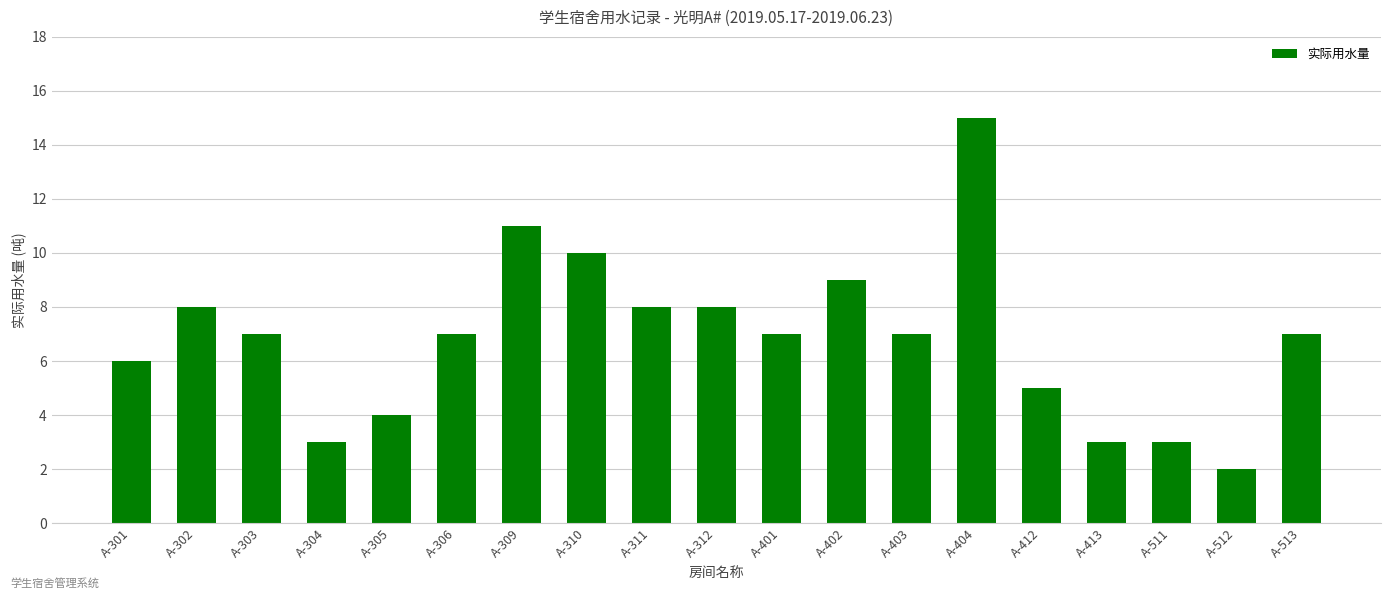

Reading left to right, extract all data points from this chart.

6	8	7	3	4	7	11	10	8	8	7	9	7	15	5	3	3	2	7